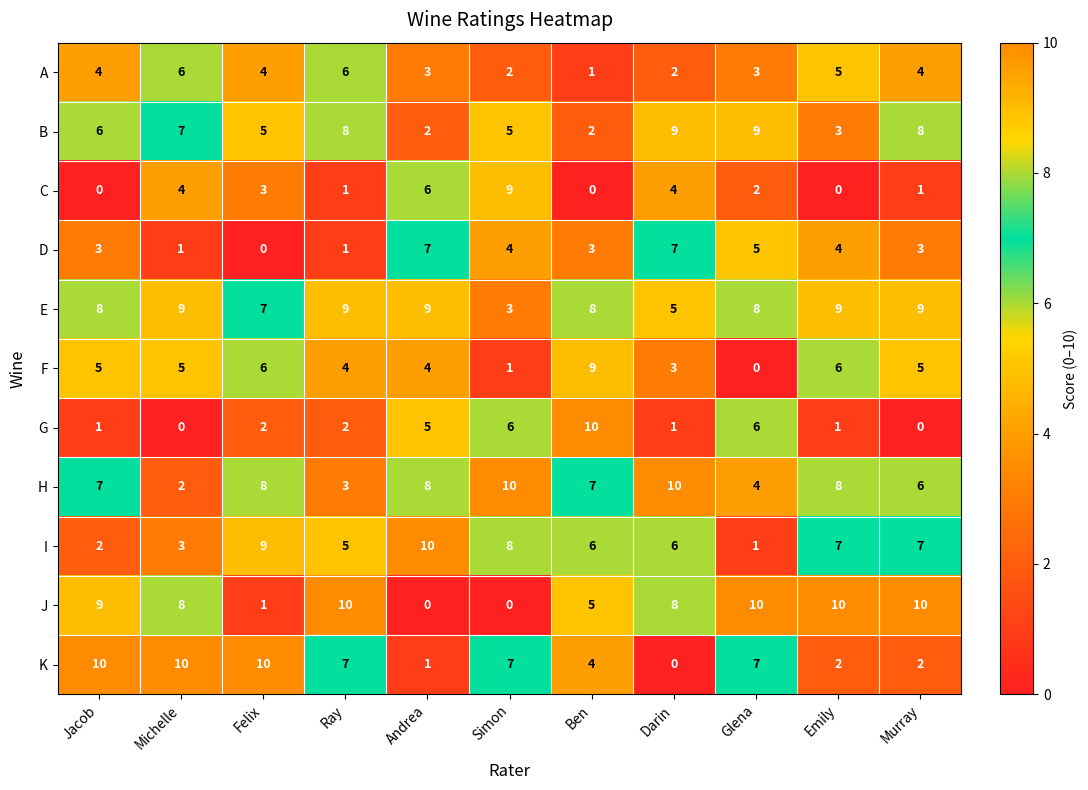

At which category is the sum across all series the highest?

Ray